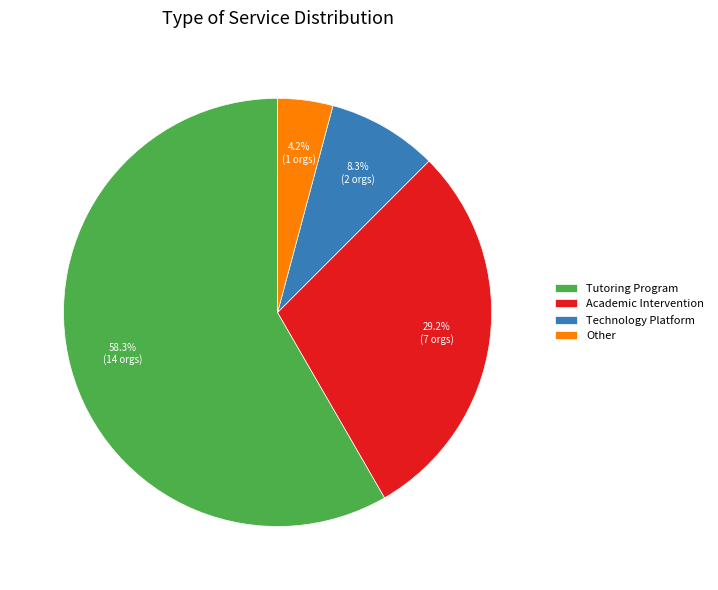

To the nearest percent, what percentage of the pie is Academic Intervention?

29%